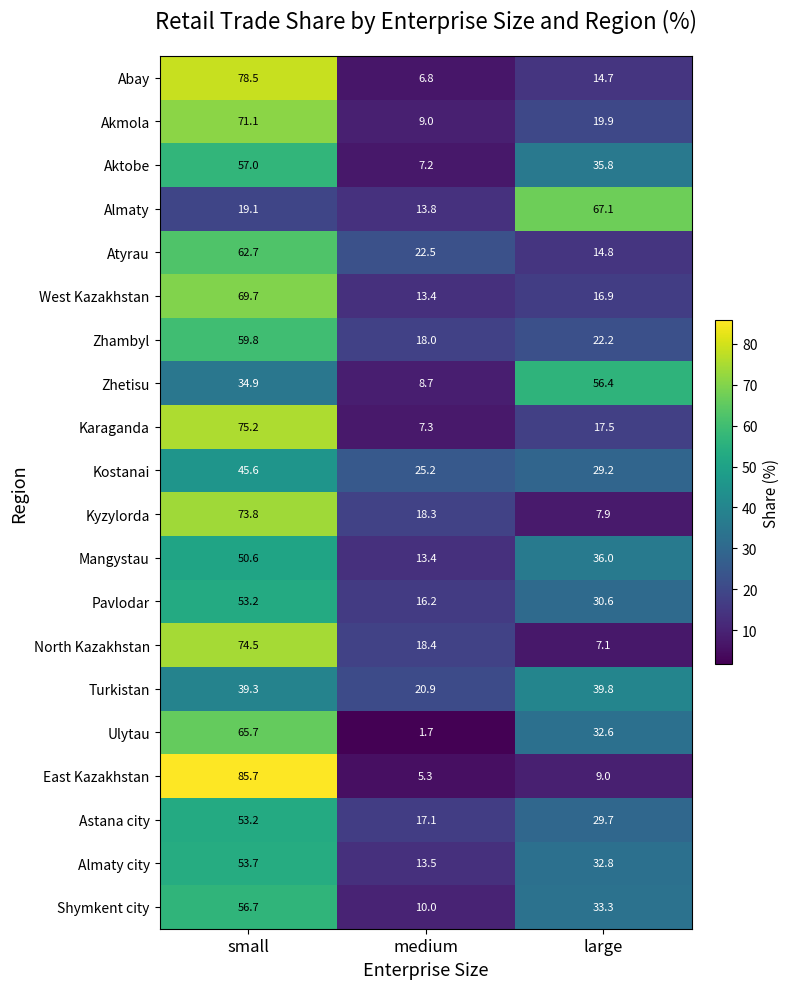

Which label corresponds to the smallest value in the chart?

medium